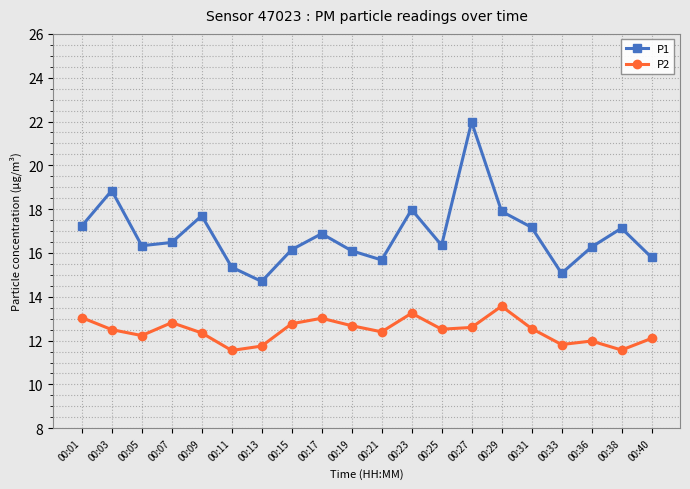

What is the value of the P2 point at the 6th from the left?

11.6